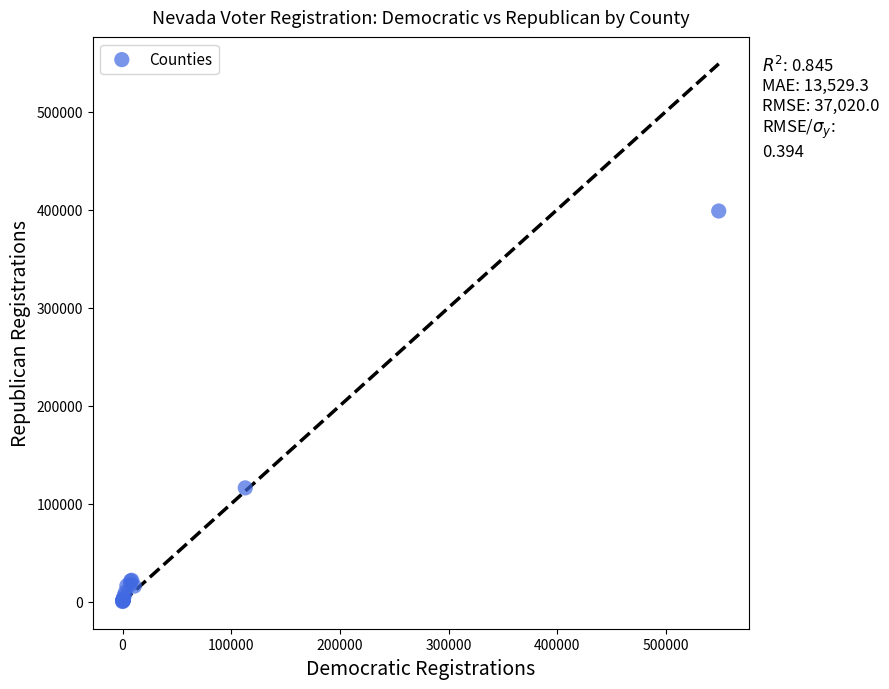

What Y value in the scatter plot is closest to 199450?

116244